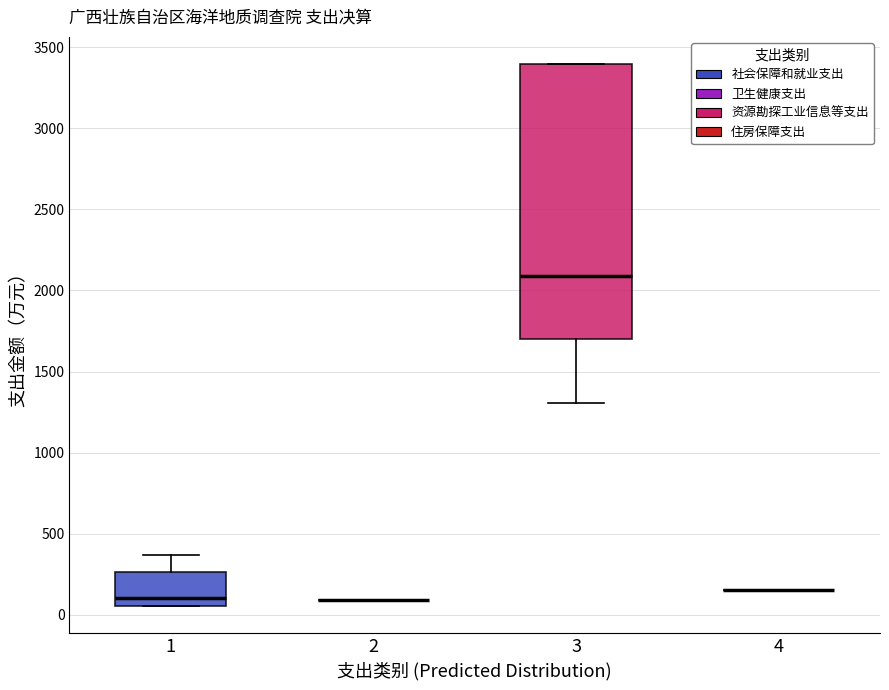

Reading left to right, read every box against the y-axis: the position of its median line, the range the box covers, and the ends of its whiskers. The values are not printed on the chart, so give them approximately, as read against the axis.

1: median 100, box 50 to 250, whiskers 50 to 350
2: box collapsed to a line at 100, whiskers 100 to 100
3: median 2100, box 1700 to 3400, whiskers 1300 to 3400
4: box collapsed to a line at 150, whiskers 150 to 150